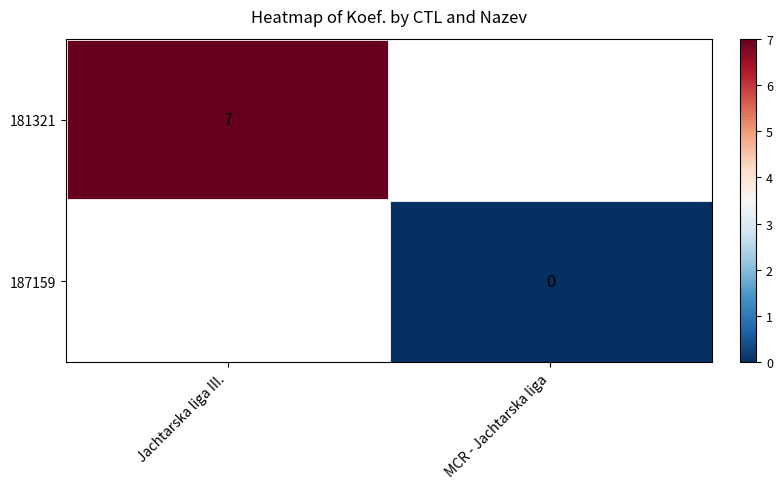

True or false: 181321 has a value of 2 at Jachtarska liga III..

False